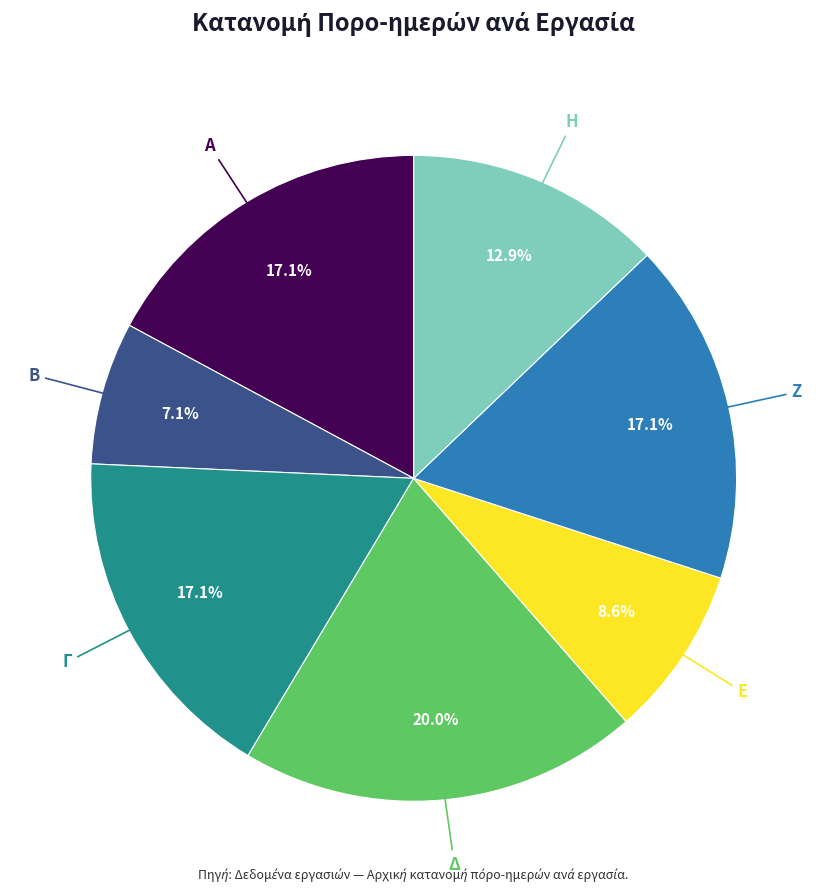

Is there a majority slice in this chart?

No